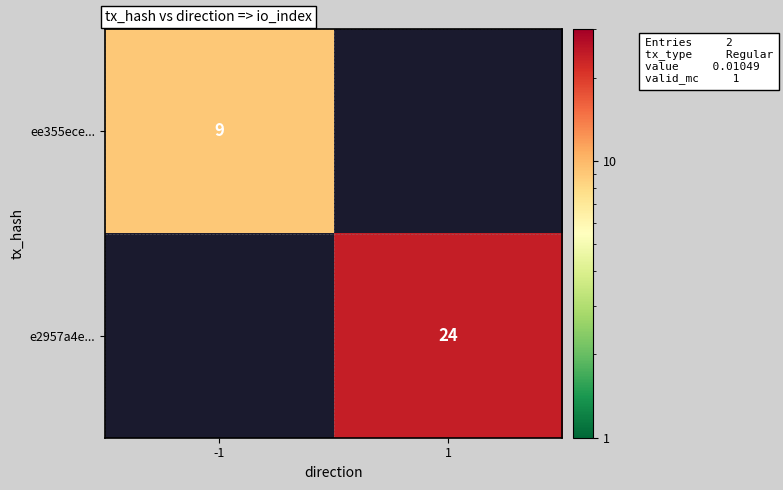

The ee355ece... series shows 13 at -1. True or false?

False